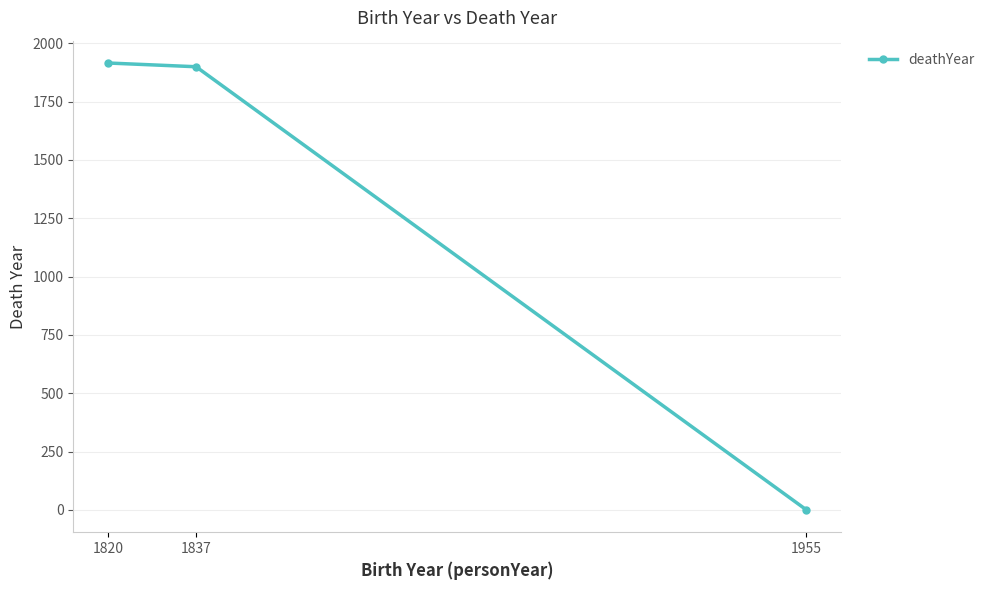

Which label corresponds to the smallest value in the chart?

1955